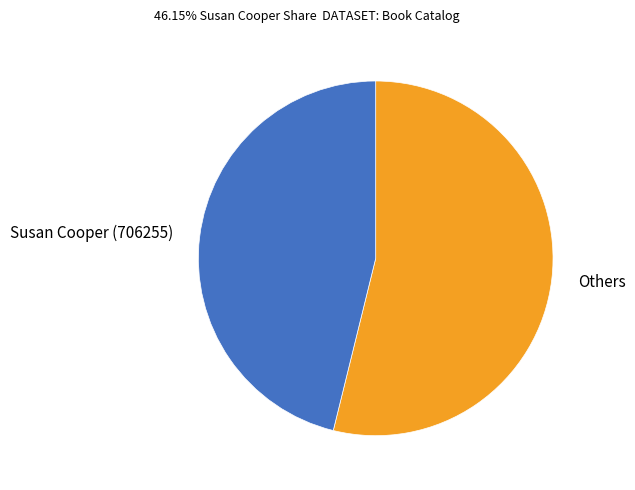

Is the sum of Susan Cooper (706255) and Others greater than half?

Yes